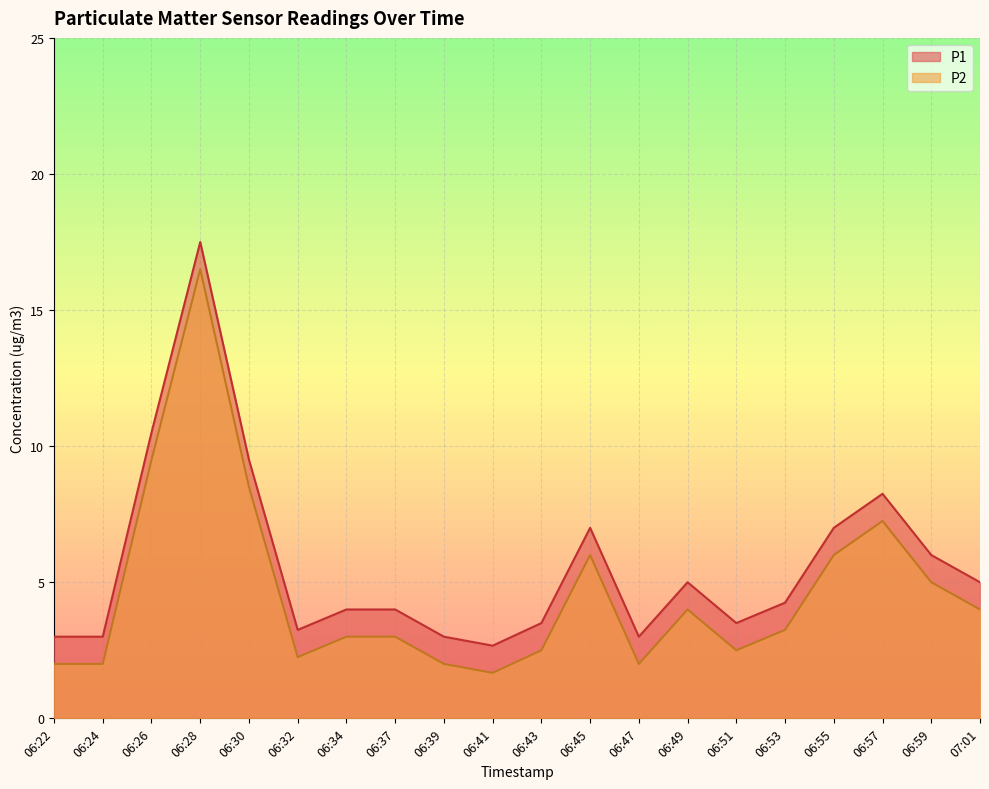

In P1, how many points are lower than both neighbors (excluding endpoints)?

4